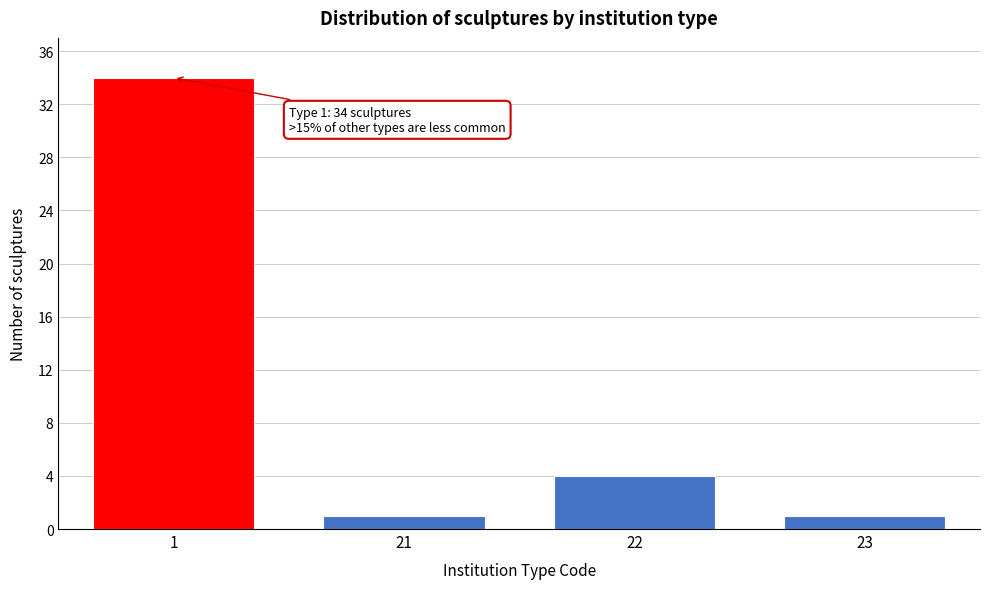

Reading left to right, transcribe all the data shown in this chart.

34	1	4	1